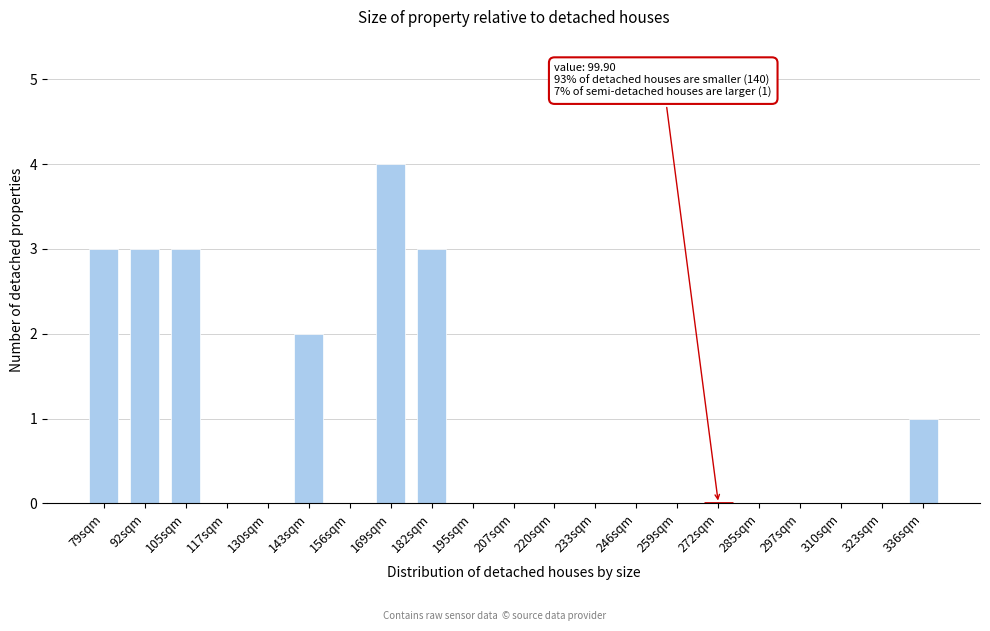

Reading right to left, transcribe all the data shown in this chart.

336sqm=1	323sqm=0	310sqm=0	297sqm=0	285sqm=0	272sqm=0	259sqm=0	246sqm=0	233sqm=0	220sqm=0	207sqm=0	195sqm=0	182sqm=3	169sqm=4	156sqm=0	143sqm=2	130sqm=0	117sqm=0	105sqm=3	92sqm=3	79sqm=3